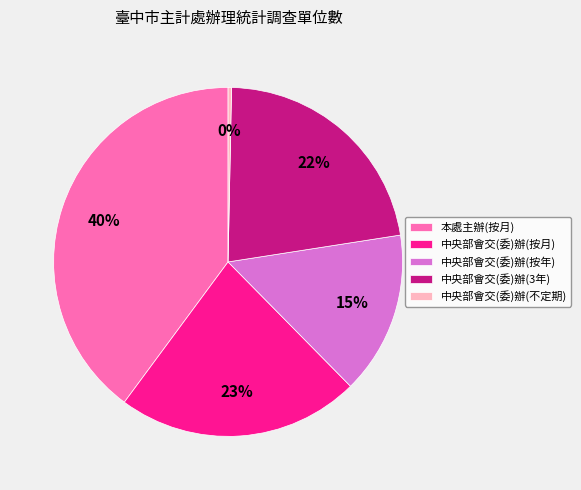

Do 中央部會交(委)辦(3年) and 本處主辦(按月) together represent more than half of the pie?

Yes